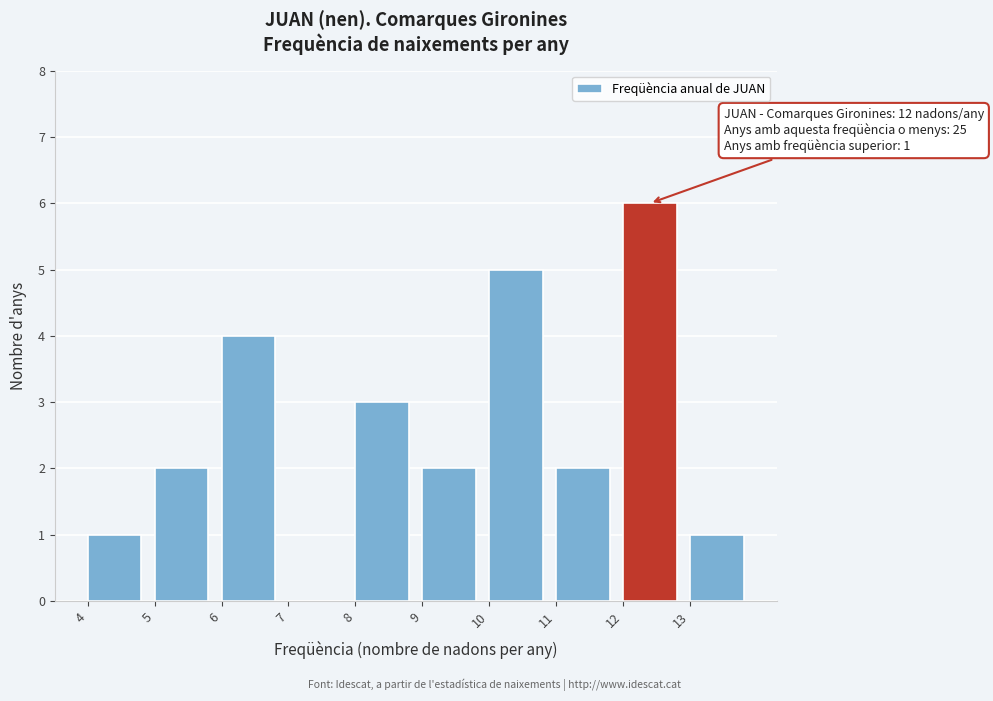

Which range on the x-axis has the tallest bar?

12 to 13